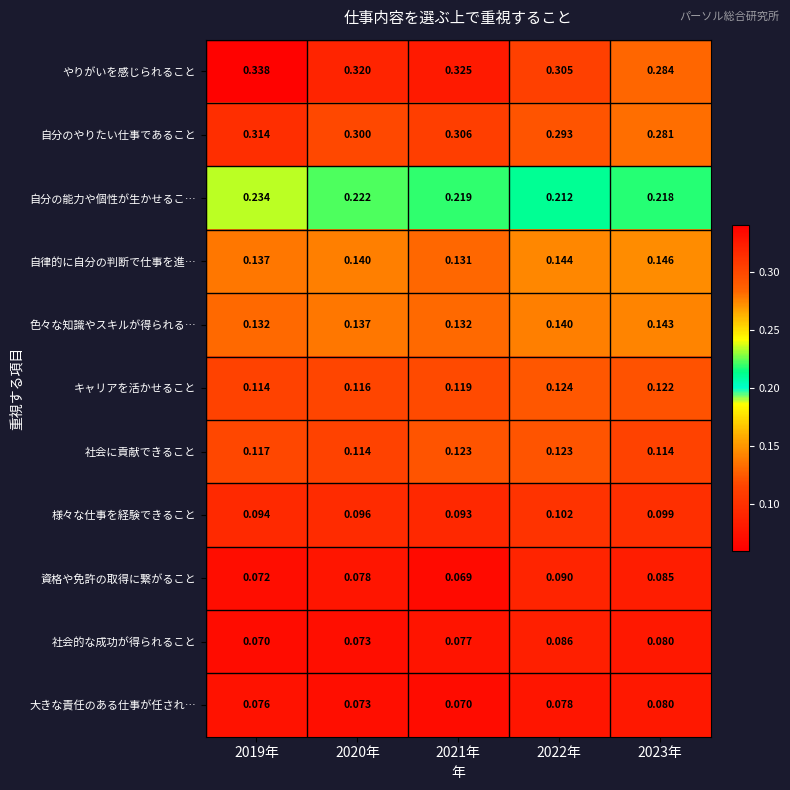

Rank the series at 2019年 from highest to lowest value.

やりがいを感じられること, 自分のやりたい仕事であること, 自分の能力や個性が生かせるこ…, 自律的に自分の判断で仕事を進…, 色々な知識やスキルが得られる…, 社会に貢献できること, キャリアを活かせること, 様々な仕事を経験できること, 大きな責任のある仕事が任され…, 資格や免許の取得に繋がること, 社会的な成功が得られること